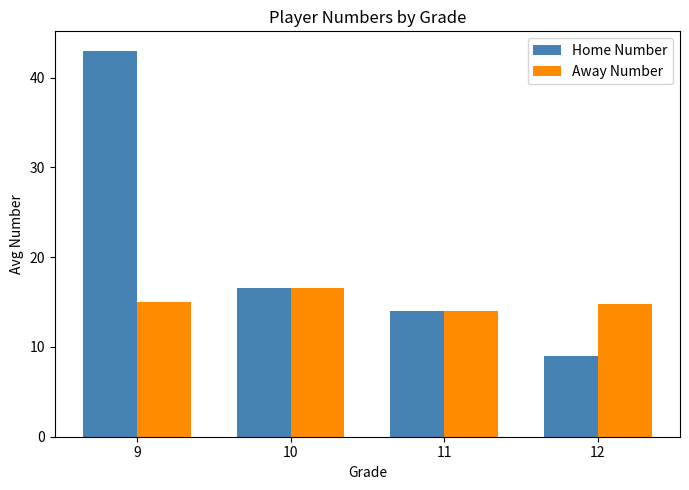

How many bars are there in total?

8